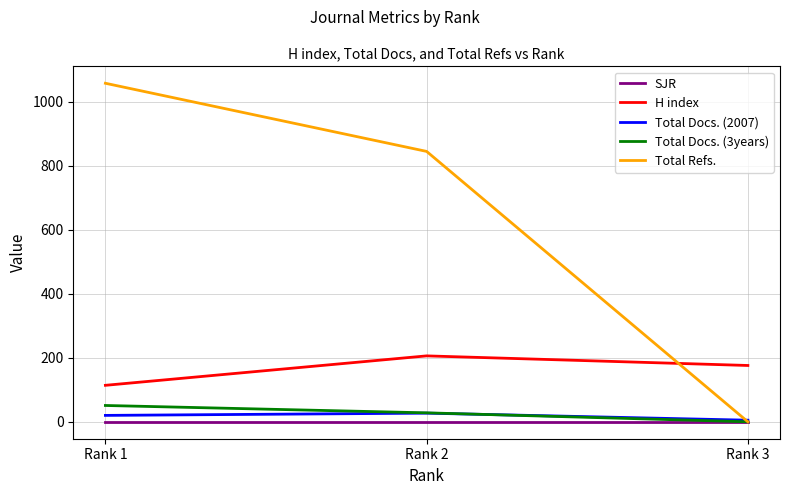

True or false: H index has a value of 308 at Rank 3.

False